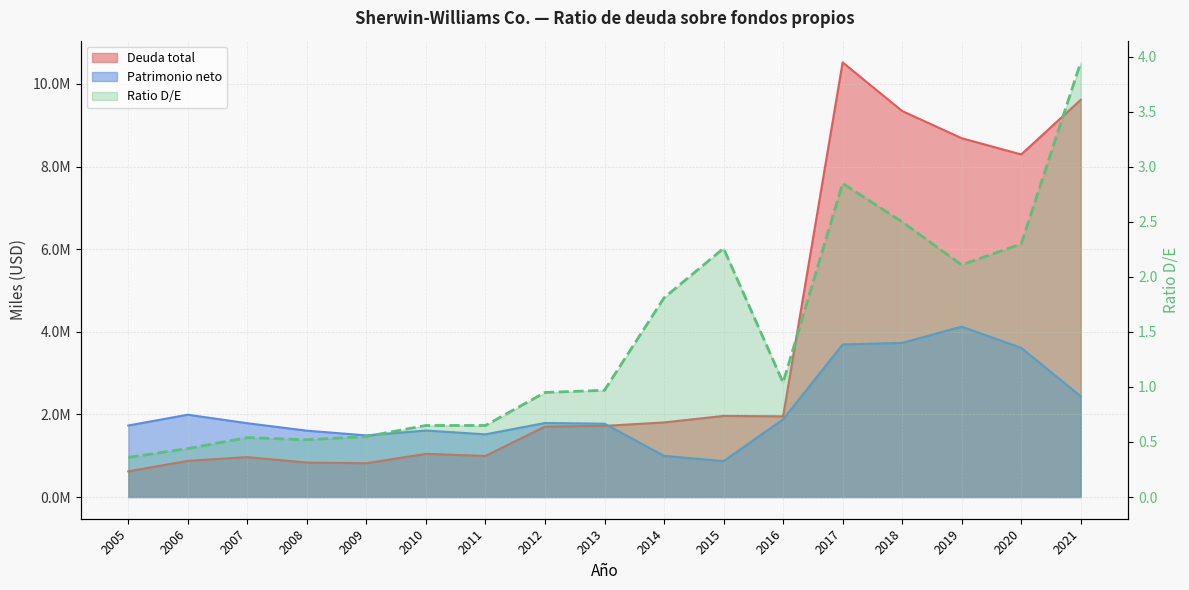

True or false: Patrimonio neto has more than 2 points higher than both neighbors.

True